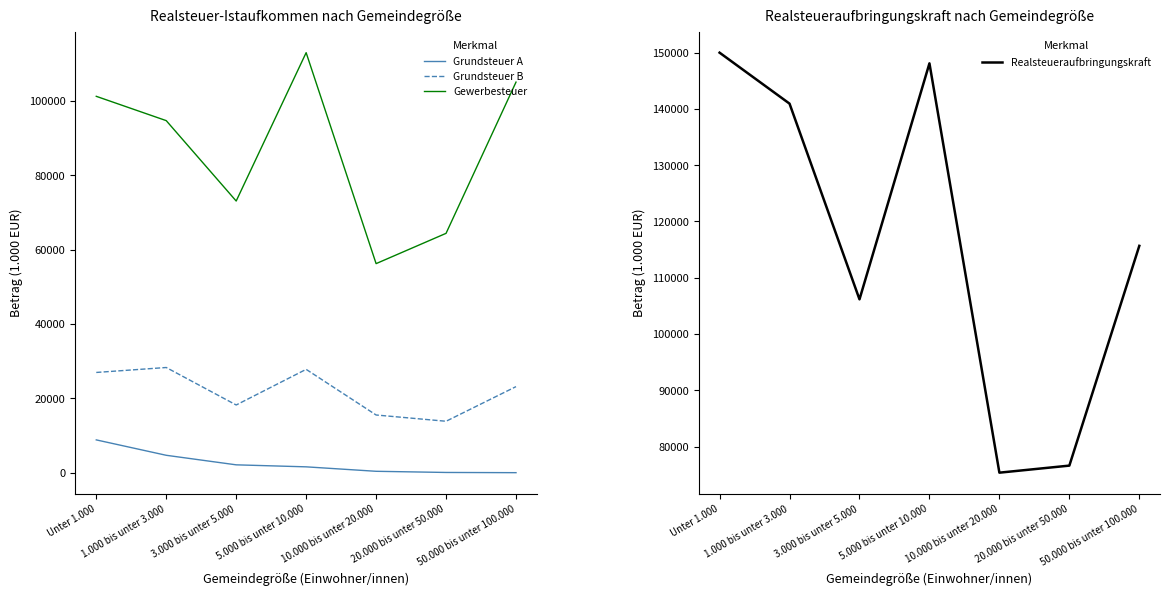

Reading right to left, transcribe all the data shown in this chart.

Grundsteuer A: 78	135	448	1644	2183	4747	8882
Grundsteuer B: 23191	13887	15569	27830	18258	28326	26995
Gewerbesteuer: 104978	64362	56228	112887	73041	94633	101162
Realsteueraufbringungskraft: 115671	76608	75353	148107	106161	140947	150005